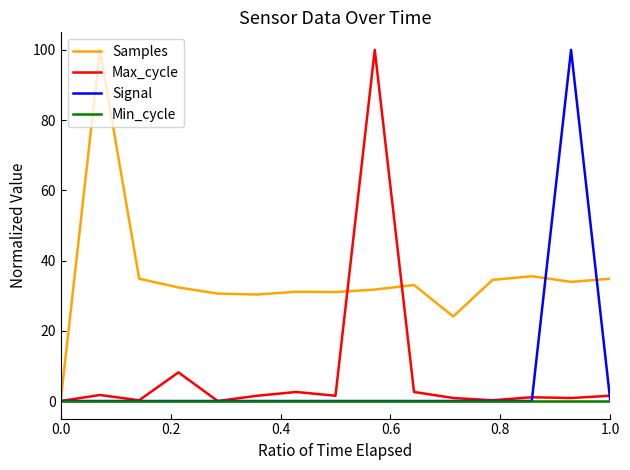

What is the difference between the maximum and second lowest values in the Signal series?

100.0